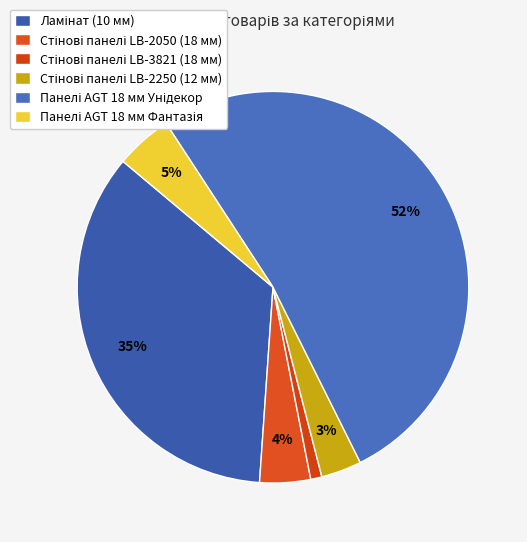

How many slices are in this pie chart?

6